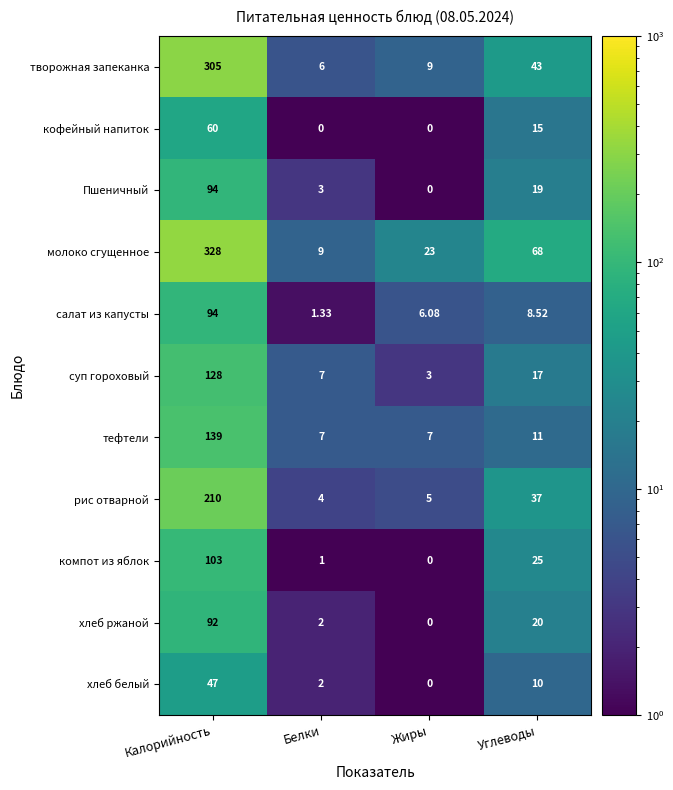

Between Жиры and Углеводы, which series saw the biggest shift?

молоко сгущенное